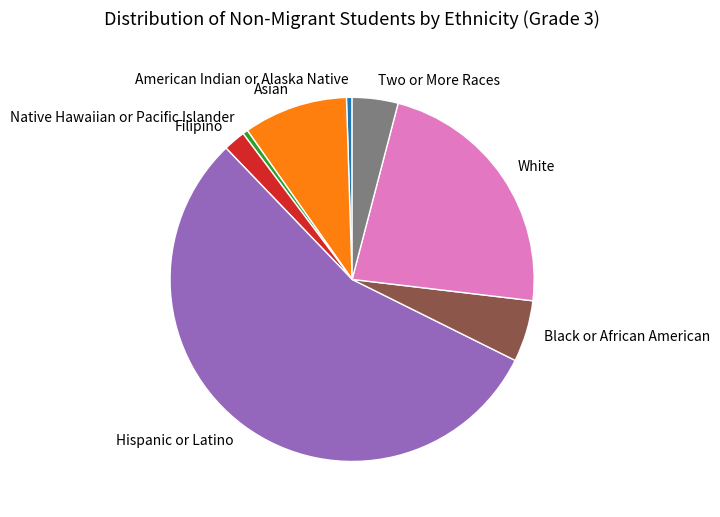

How many slices are in this pie chart?

8